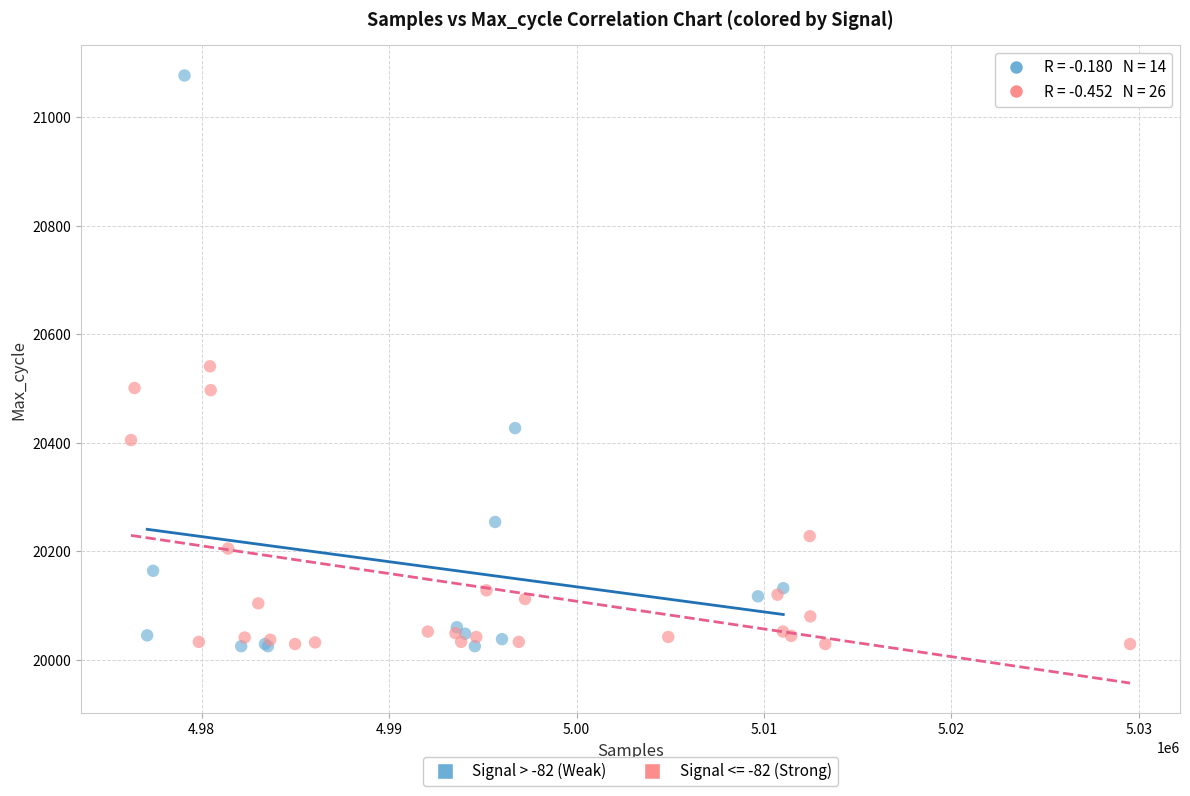

Which series reaches the maximum Y coordinate?

Signal > -82 (Weak)